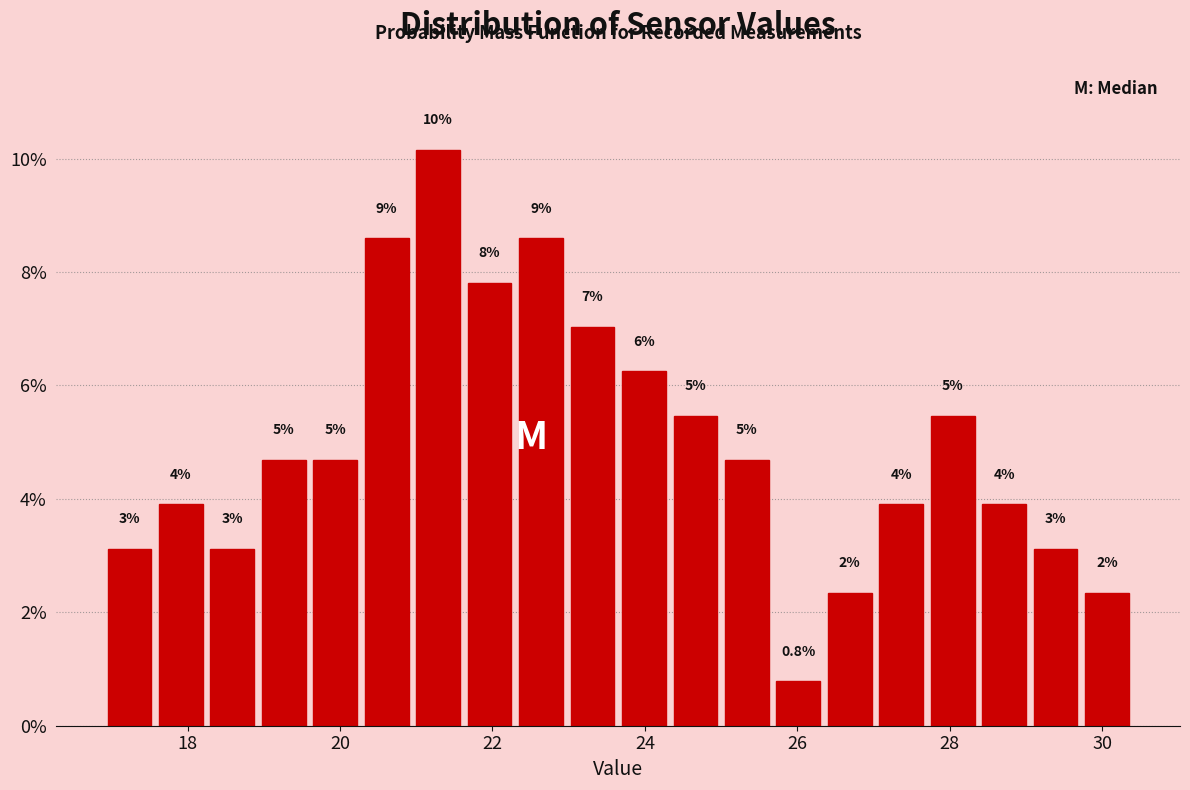

Around what value on the x-axis is the tallest bar? Give the approximate position of its centre, as read against the axis.

21.2